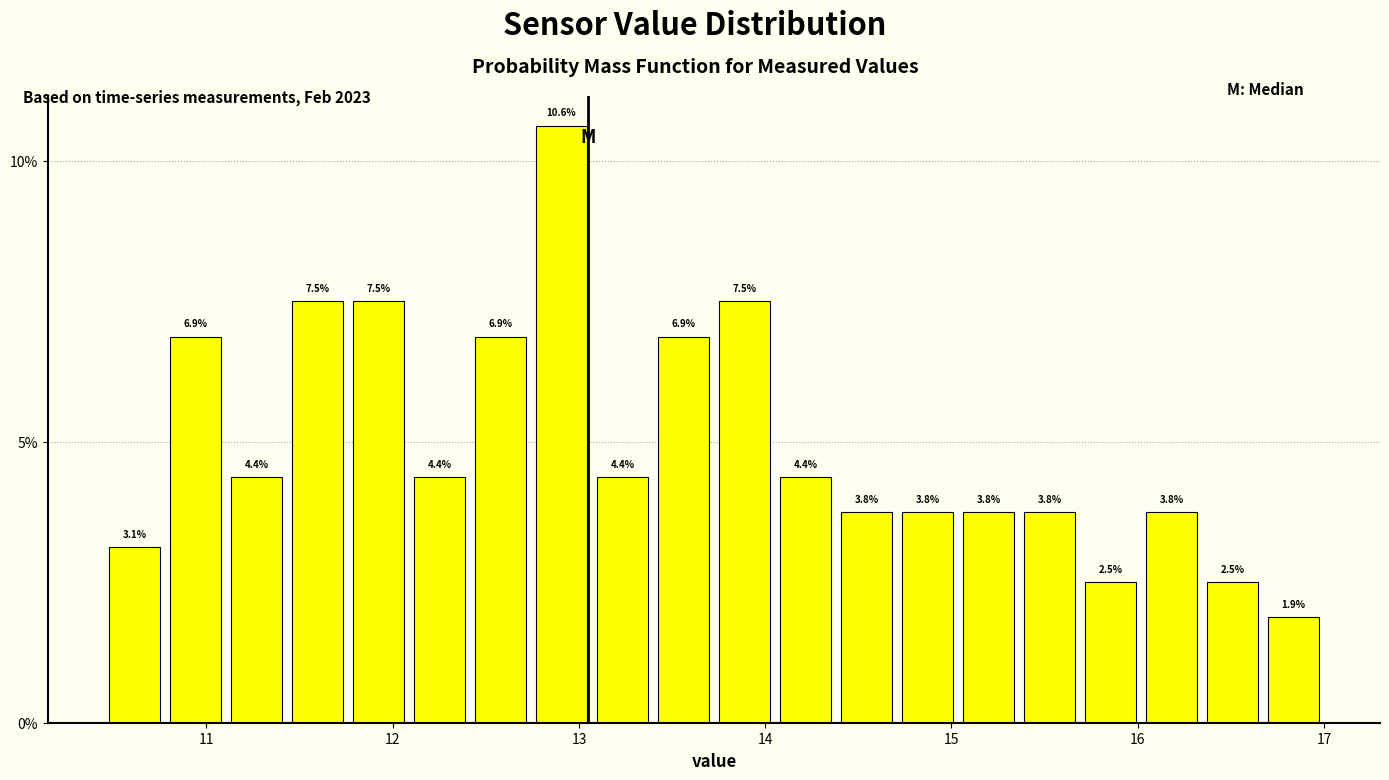

Around what value on the x-axis is the tallest bar? Give the approximate position of its centre, as read against the axis.

12.9